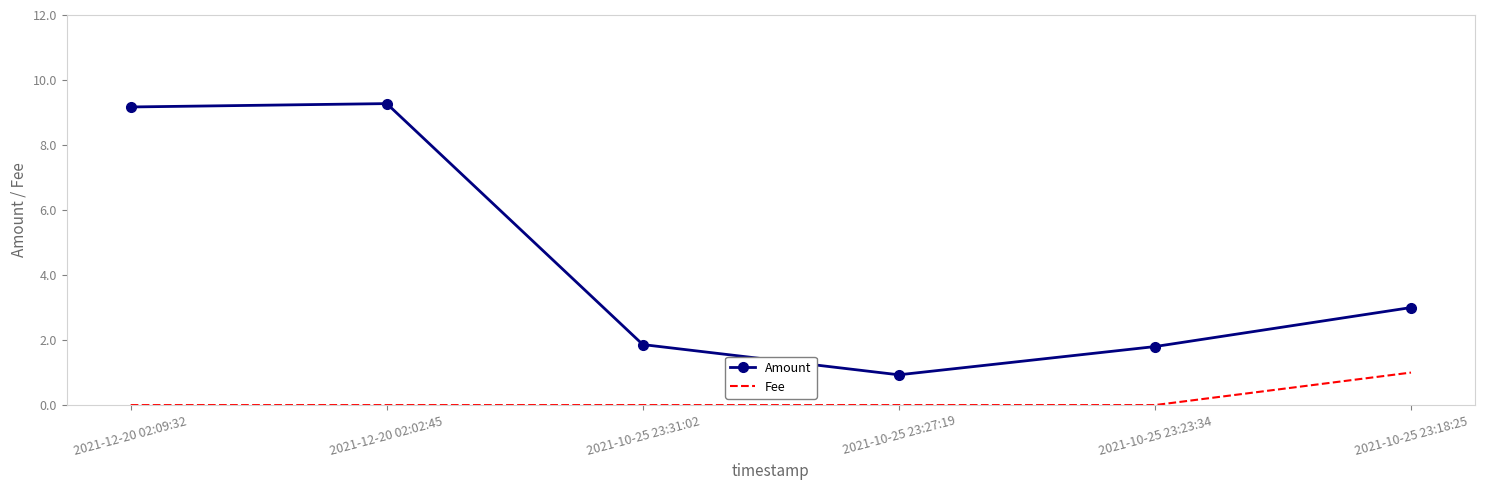

Between 2021-12-20 02:02:45 and 2021-10-25 23:27:19, which series saw the biggest shift?

Amount